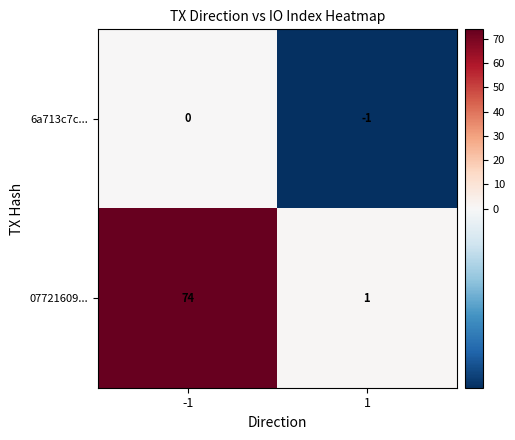

What is the sum of all 07721609... values?

75